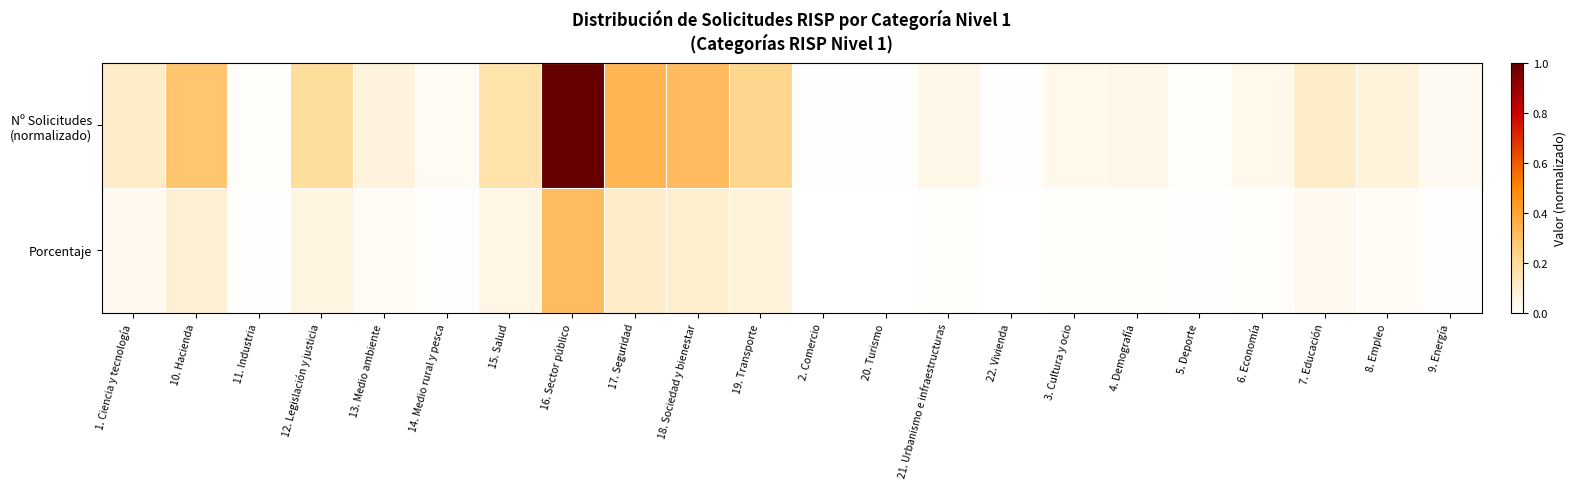

Which series has the largest range (max minus min)?

Nº Solicitudes (normalizado)